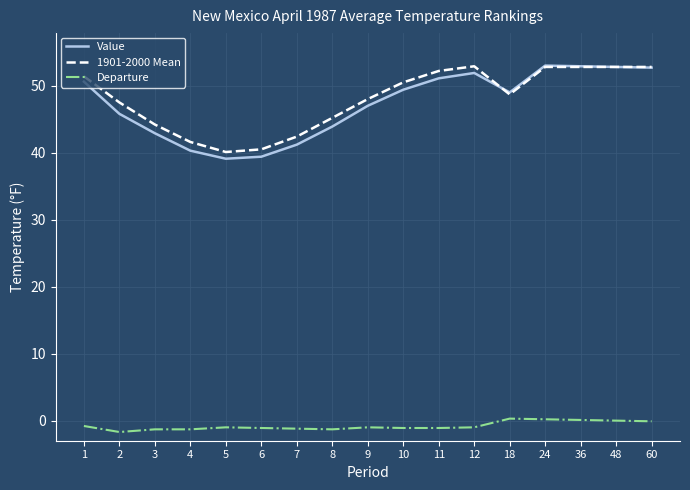

At 5, list the series in order from largest to smallest.

1901-2000 Mean, Value, Departure